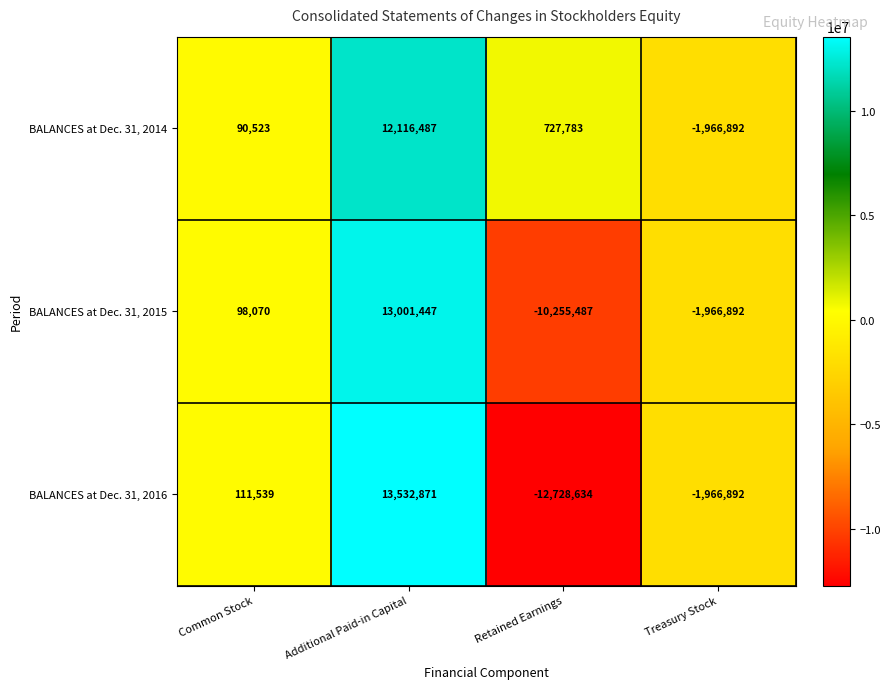

Is it true that BALANCES at Dec. 31, 2014 equals 90523 at Common Stock?

True